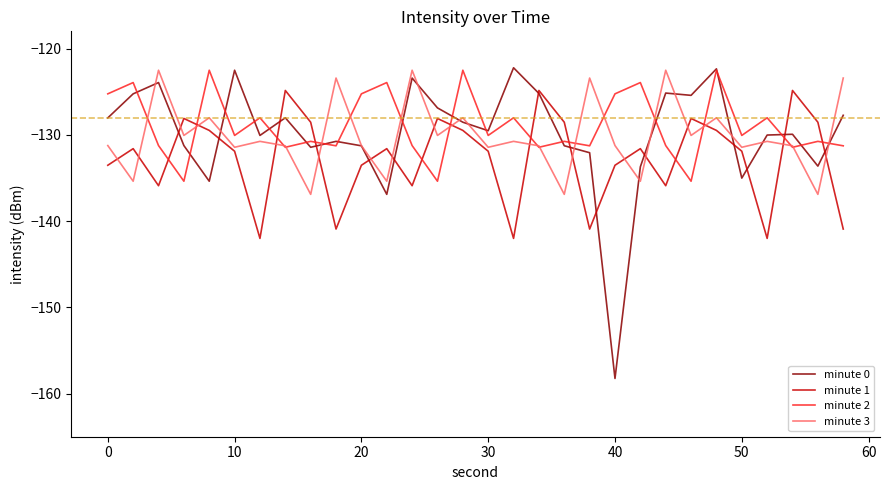

What is the maximum value for minute 0?

-122.2